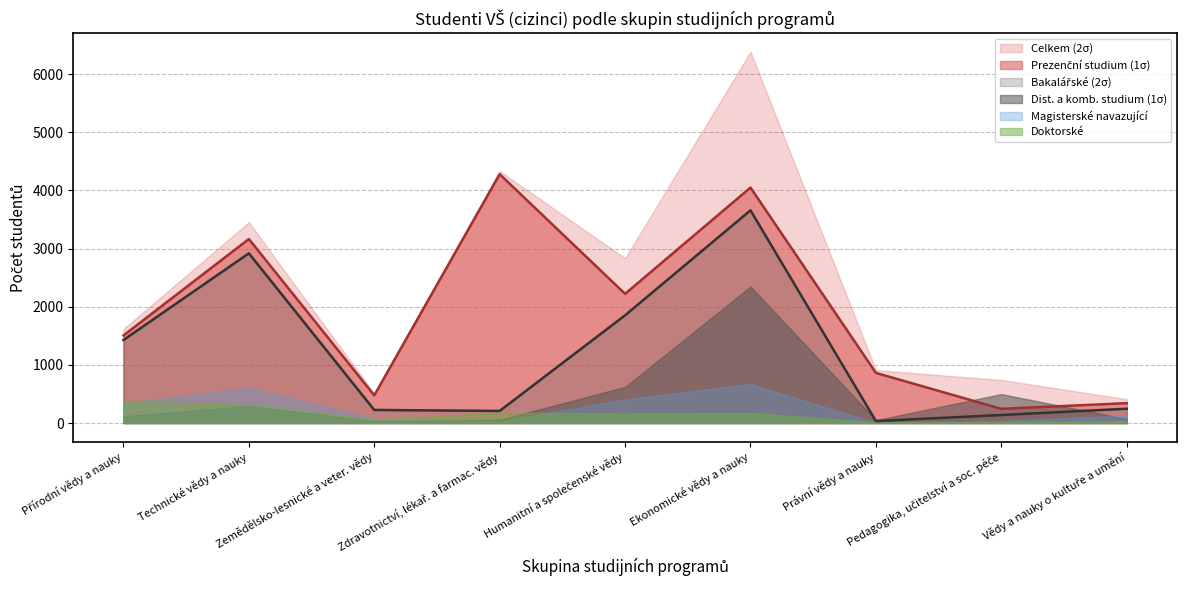

What is the total value across all series at Zemědělsko-lesnické a veter. vědy?

1371